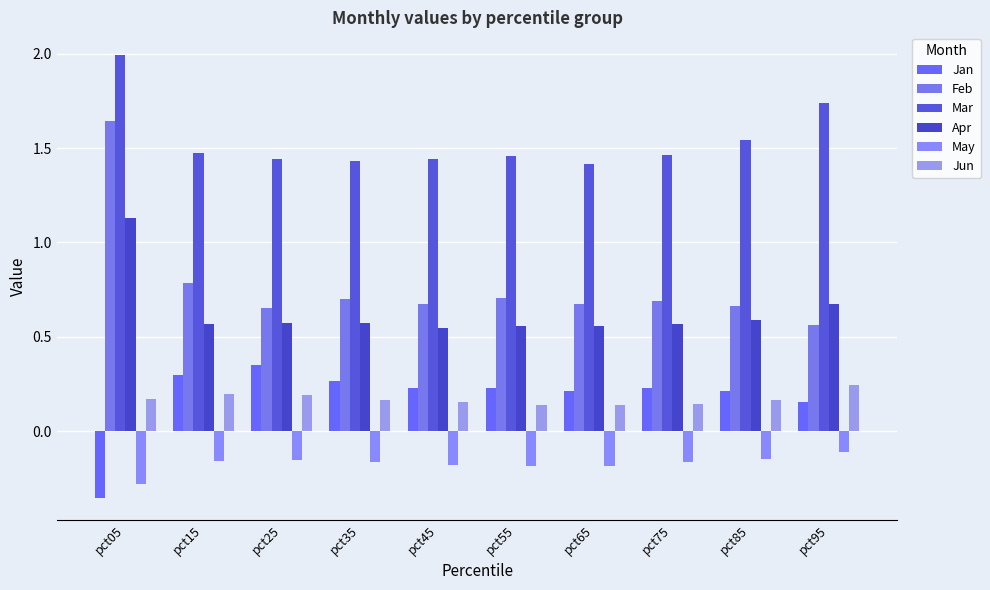

Which series has the largest total across all categories?

Mar